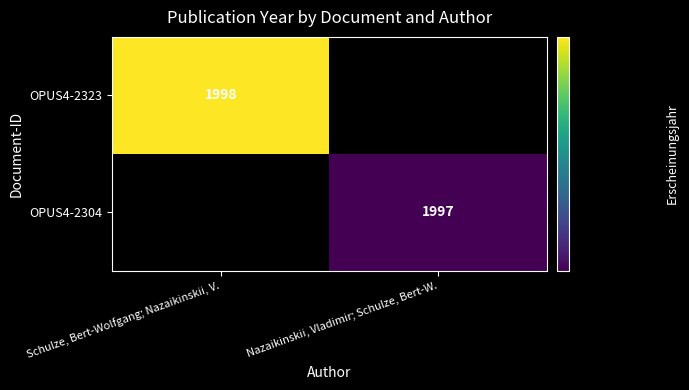

The OPUS4-2304 series shows 2958 at Nazaikinskii, Vladimir; Schulze, Bert-W.. True or false?

False